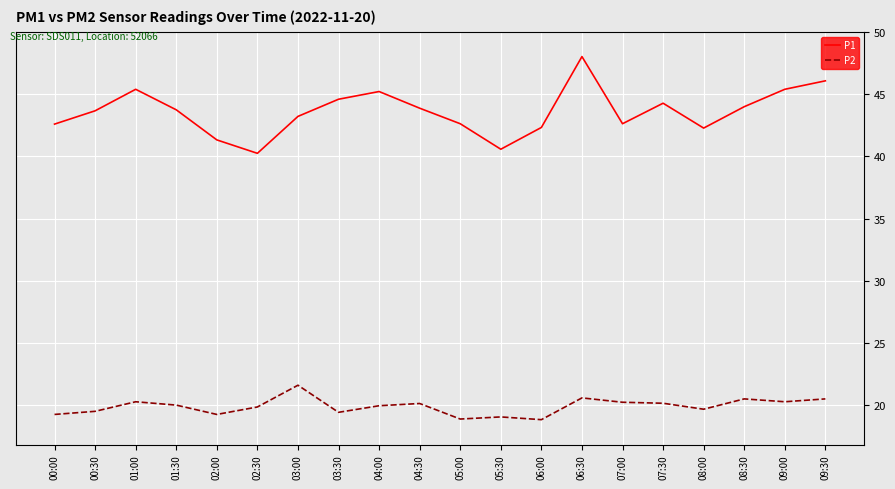

Is the value of P2 at 08:30 greater than the value of P1 at 07:30?

No